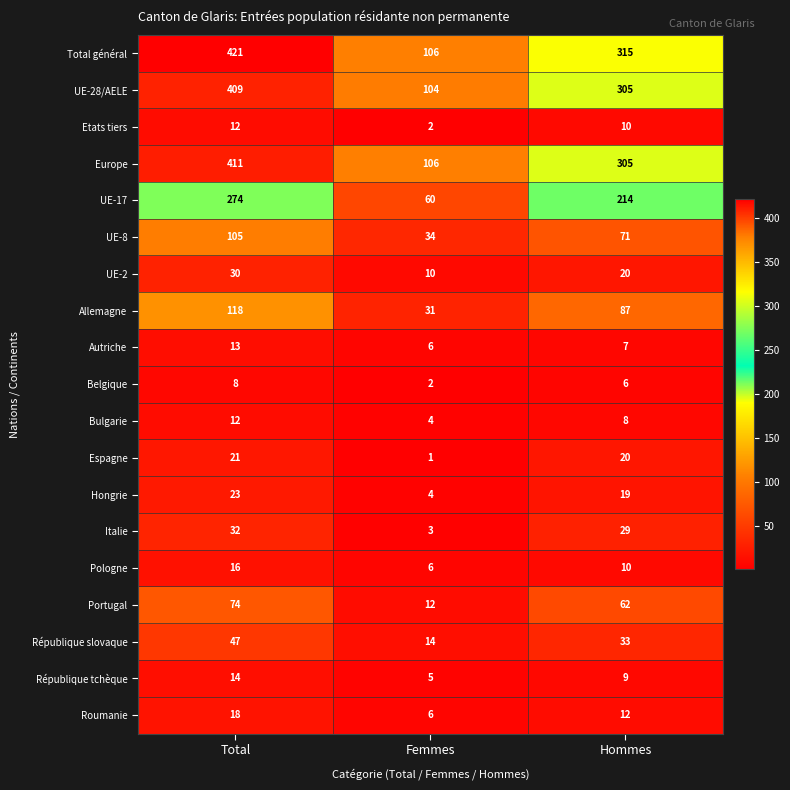

What is the total value across all series at Total?

2058